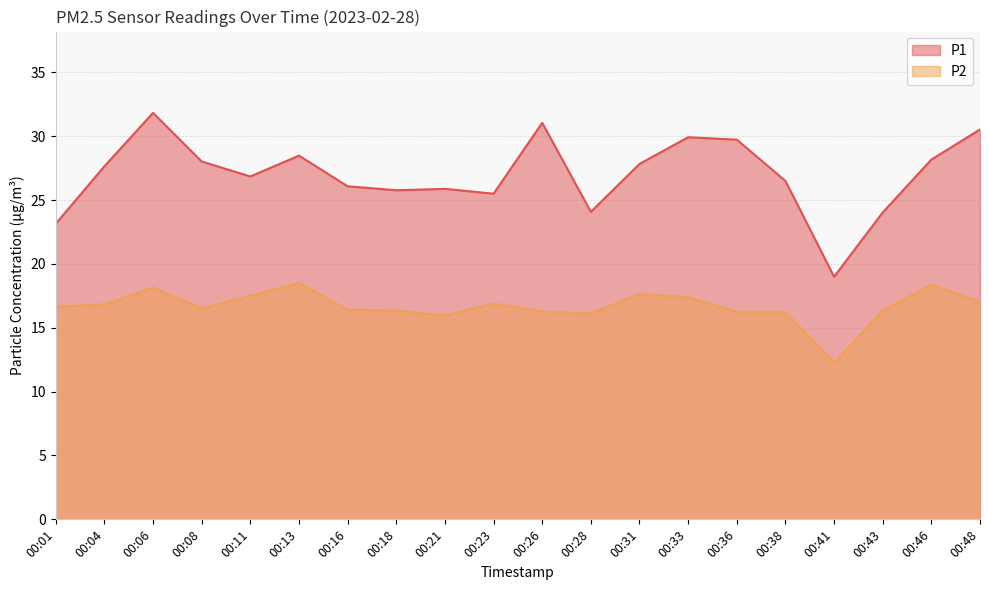

Which series has the widest spread of values?

P1